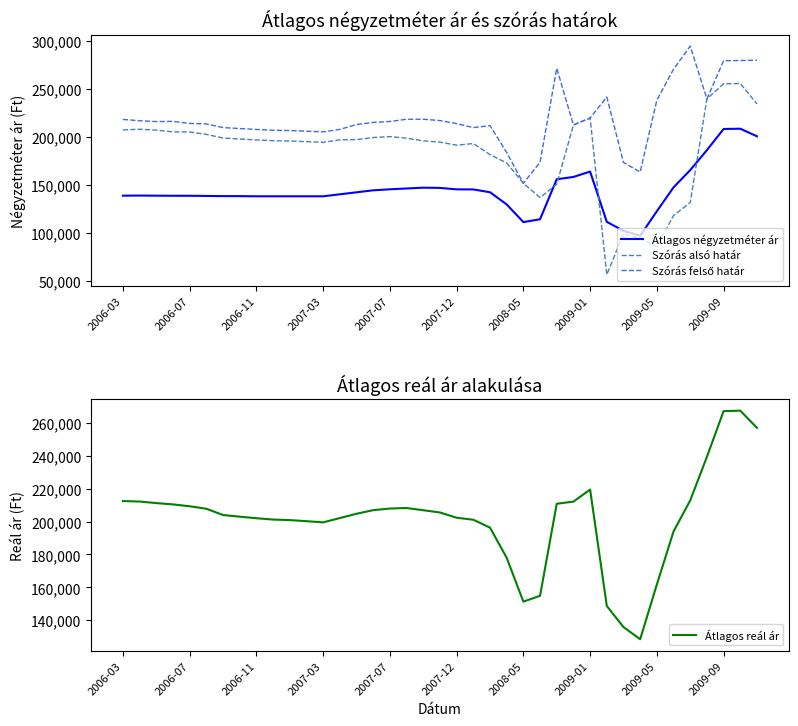

True or false: Szórás alsó határ and Átlagos négyzetméter ár intersect in this chart.

True